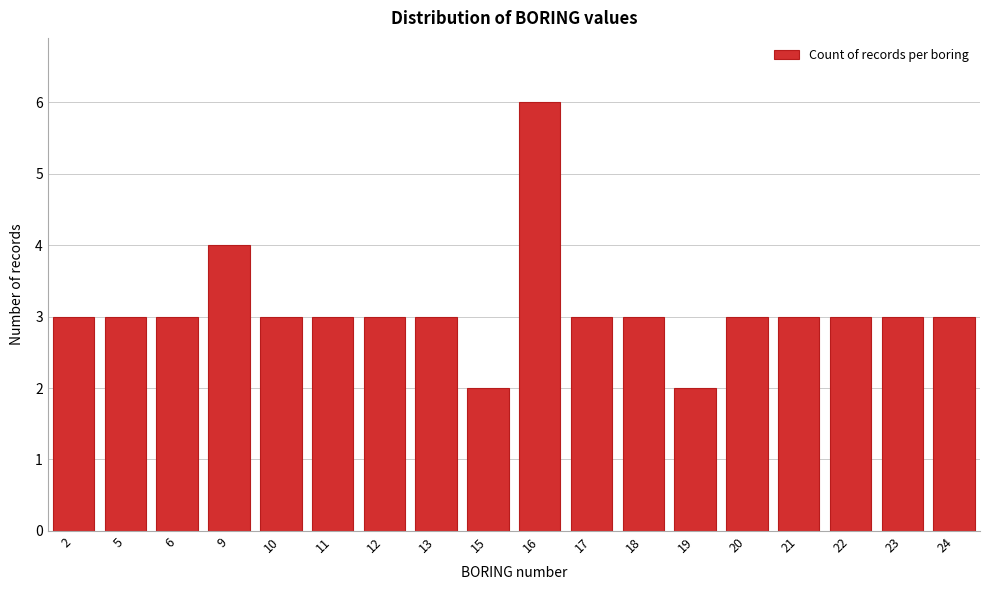

Reading left to right, transcribe all the data shown in this chart.

2=3	5=3	6=3	9=4	10=3	11=3	12=3	13=3	15=2	16=6	17=3	18=3	19=2	20=3	21=3	22=3	23=3	24=3